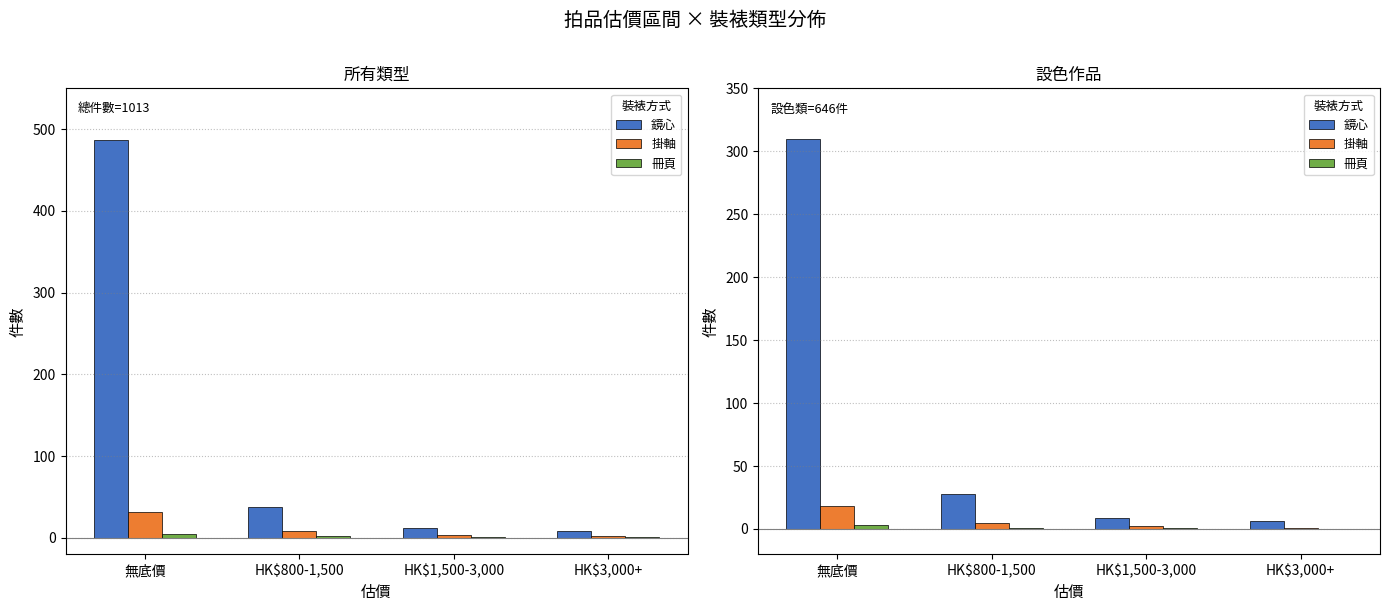

Which category has the lowest value across all series?

HK$3,000+